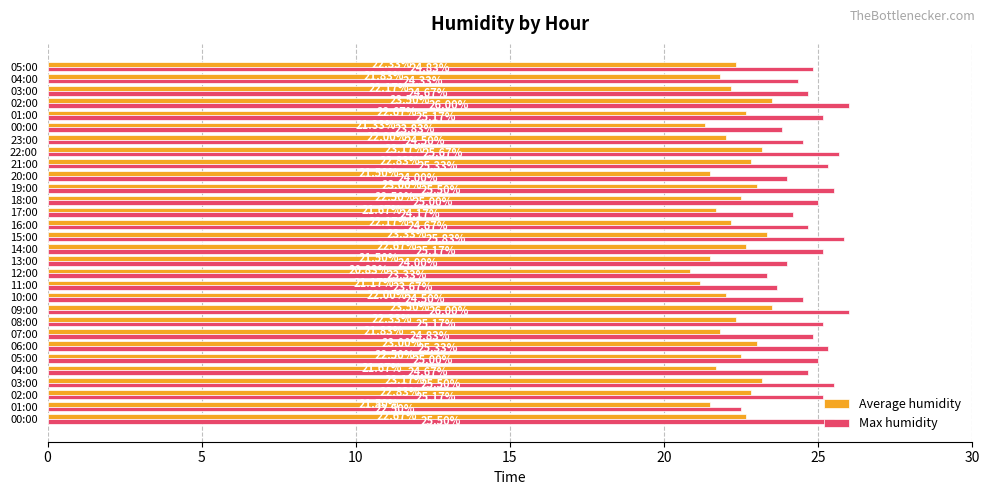

How many distinct data groups are displayed?

2